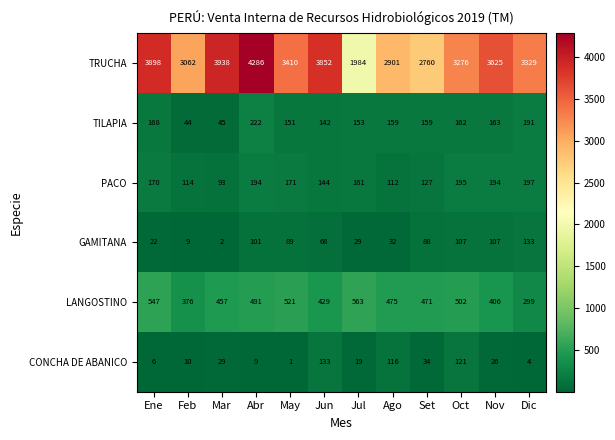

At which category is the sum across all series the highest?

Abr